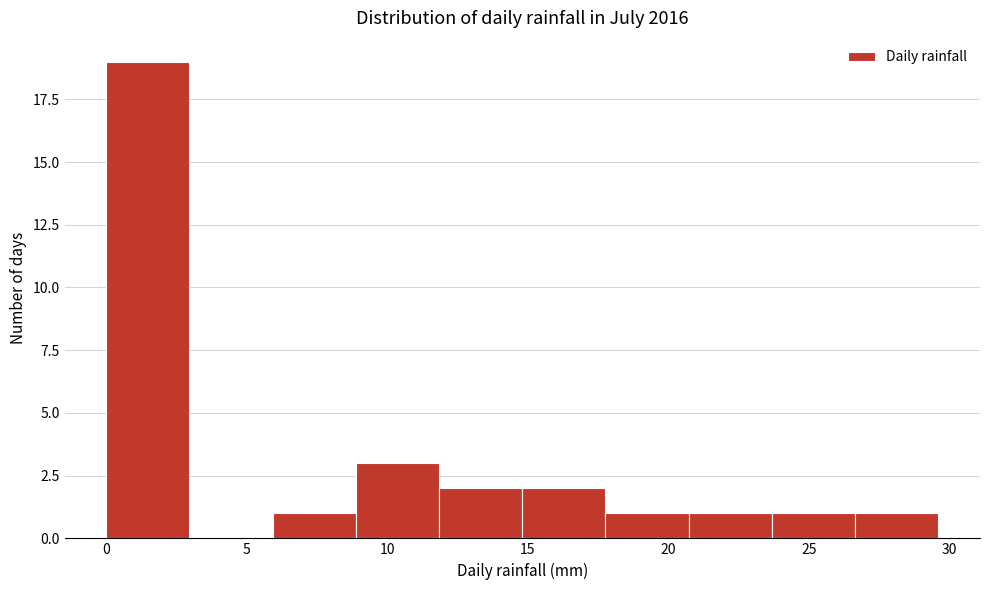

How tall is the bar that spans 18.0 to 20.5 on the x-axis? Neither the bar edges nor the heights are printed on the chart, so give them approximately, as read against the axes.

1